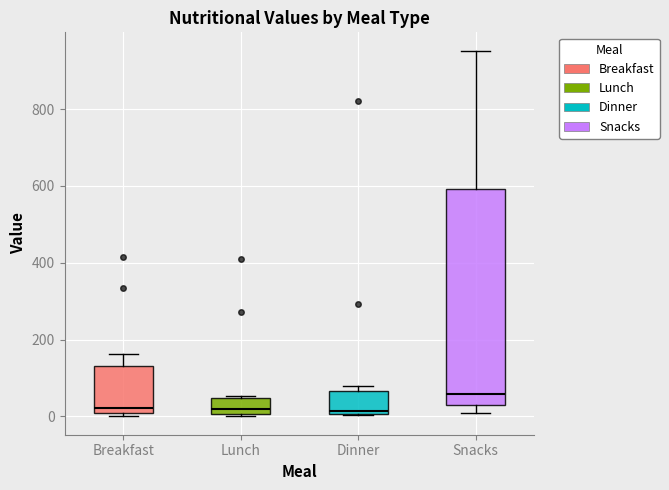

Reading left to right, read every box against the y-axis: the position of its median line, the range the box covers, and the ends of its whiskers. The values are not printed on the chart, so give them approximately, as read against the axis.

Breakfast: median 20, box 0 to 140, whiskers 0 (just below the box's lower edge) to 160
Lunch: median 20, box 0 to 40, whiskers 0 (just below the box's lower edge) to 60
Dinner: median 20, box 0 to 60, whiskers 0 to 80
Snacks: median 60, box 40 to 600, whiskers 0 to 960